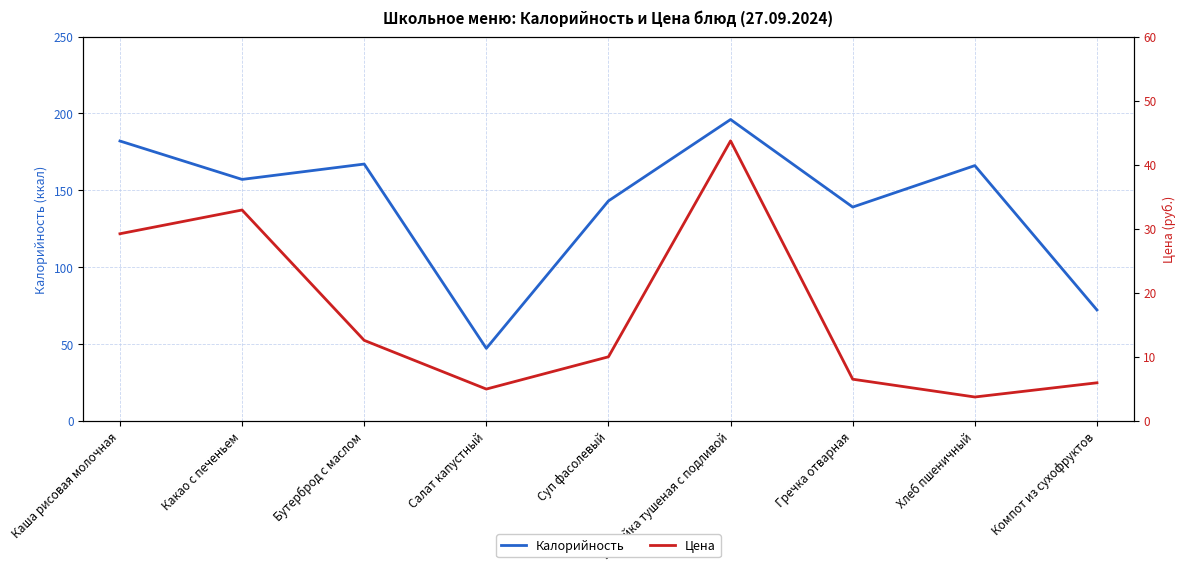

List the labels in order of Калорийность value, smallest first.

Салат капустный, Компот из сухофруктов, Гречка отварная, Суп фасолевый, Какао с печеньем, Хлеб пшеничный, Бутерброд с маслом, Каша рисовая молочная, Индейка тушеная с подливой